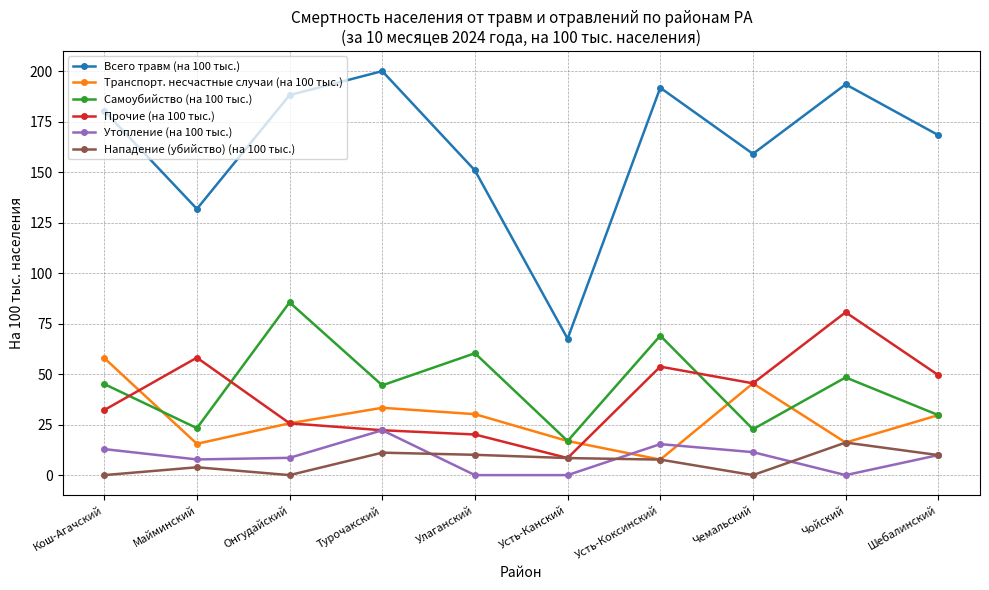

Which category has the highest value across all series?

Турочакский